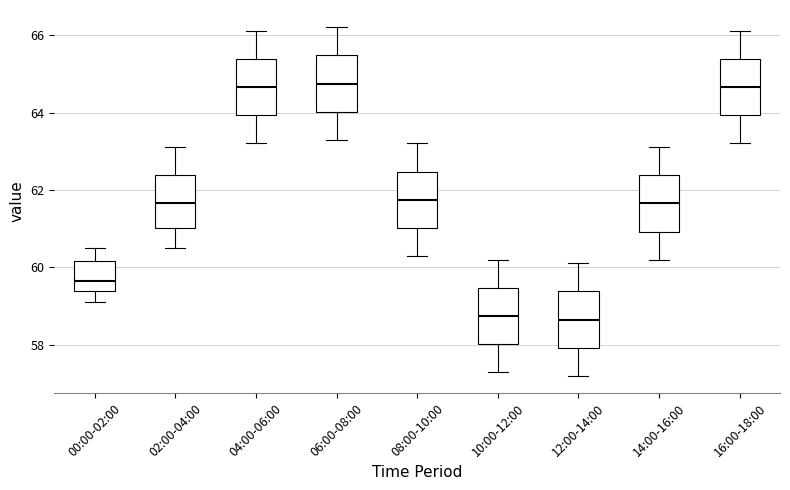

Reading left to right, read every box against the y-axis: the position of its median line, the range the box covers, and the ends of its whiskers. The values are not printed on the chart, so give them approximately, as read against the axis.

00:00-02:00: median 59.6, box 59.4 to 60.2, whiskers 59.2 to 60.6
02:00-04:00: median 61.6, box 61.0 to 62.4, whiskers 60.6 to 63.2
04:00-06:00: median 64.6, box 64.0 to 65.4, whiskers 63.2 to 66.2
06:00-08:00: median 64.8, box 64.0 to 65.4, whiskers 63.4 to 66.2
08:00-10:00: median 61.8, box 61.0 to 62.4, whiskers 60.4 to 63.2
10:00-12:00: median 58.8, box 58.0 to 59.4, whiskers 57.4 to 60.2
12:00-14:00: median 58.6, box 58.0 to 59.4, whiskers 57.2 to 60.2
14:00-16:00: median 61.6, box 61.0 to 62.4, whiskers 60.2 to 63.2
16:00-18:00: median 64.6, box 64.0 to 65.4, whiskers 63.2 to 66.2